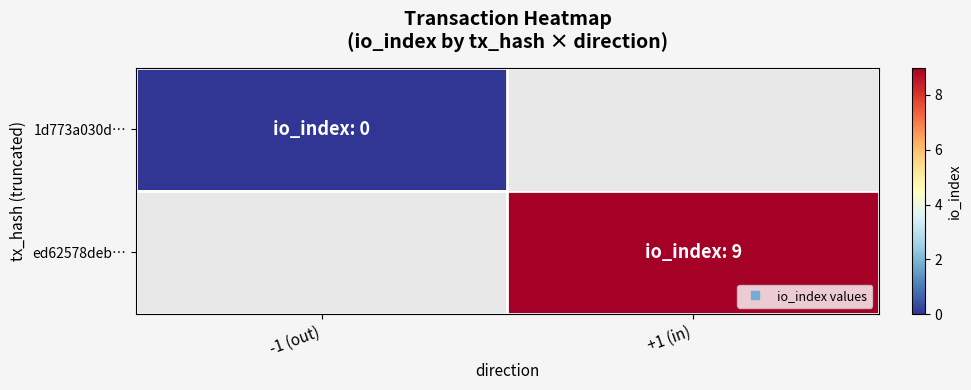

How many distinct data groups are displayed?

2